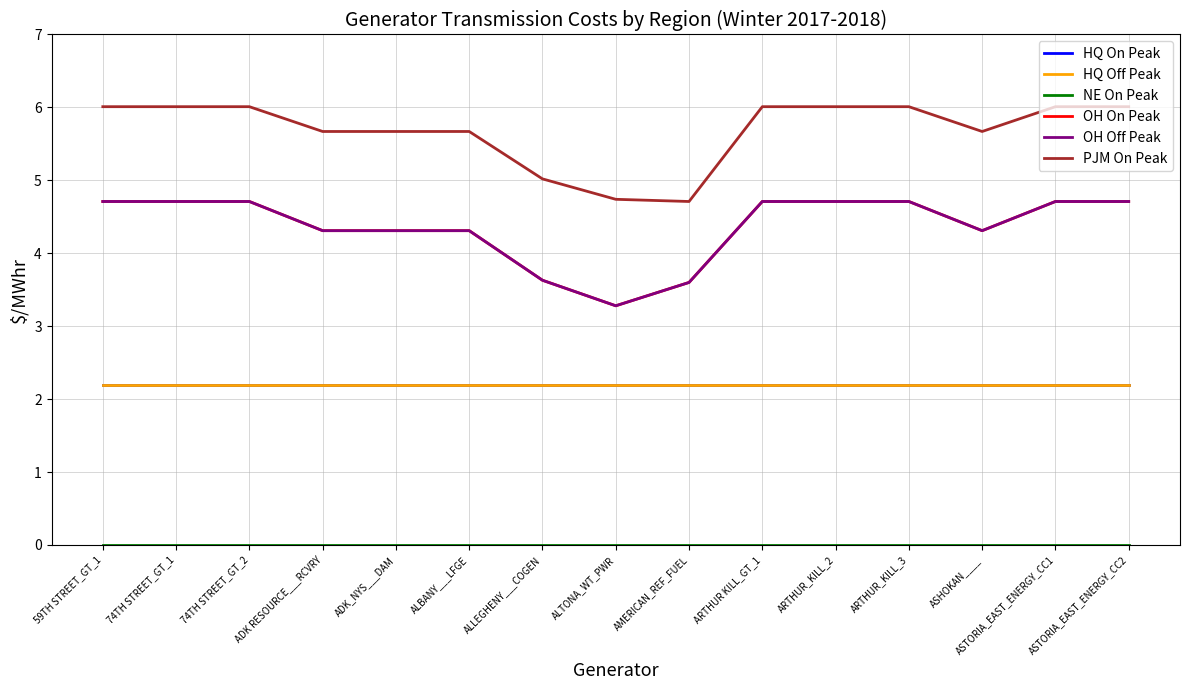

What is the total value across all series at ASTORIA_EAST_ENERGY_CC1?

19.8